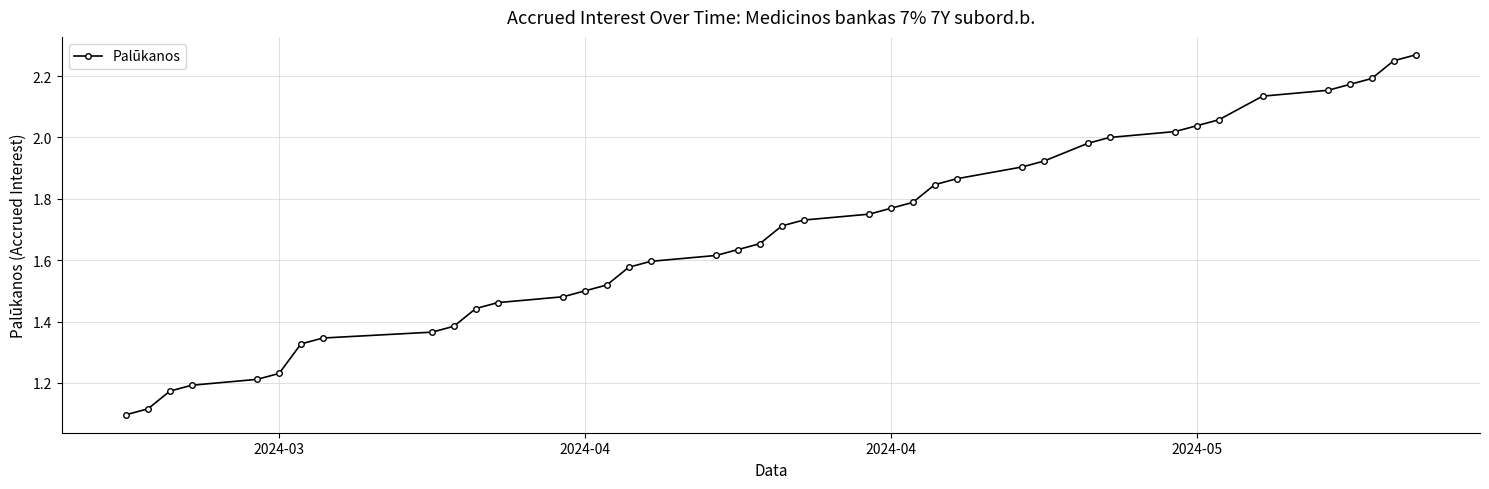

What is the sum of all values?

67.5